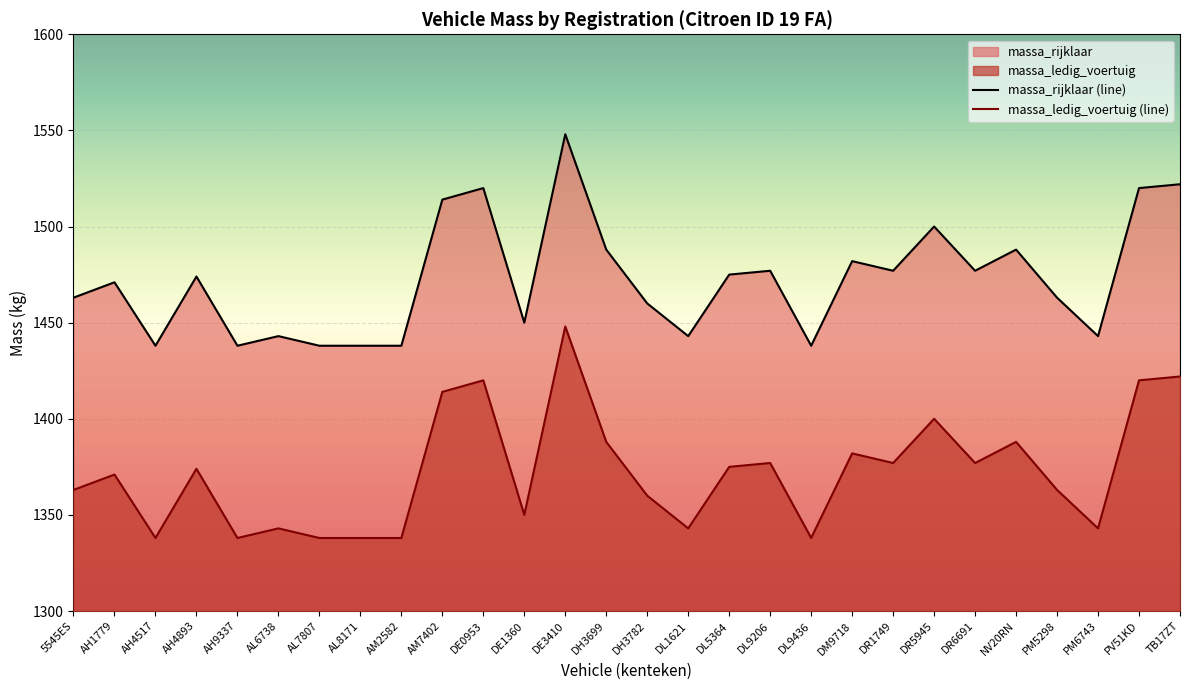

Rank the series at AH4893 from highest to lowest value.

massa_rijklaar (line), massa_ledig_voertuig (line)